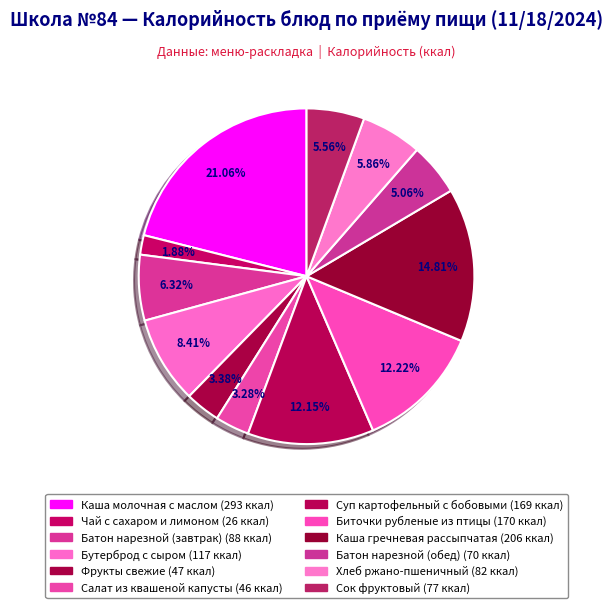

The Сок фруктовый slice represents 6% of the pie. True or false?

True